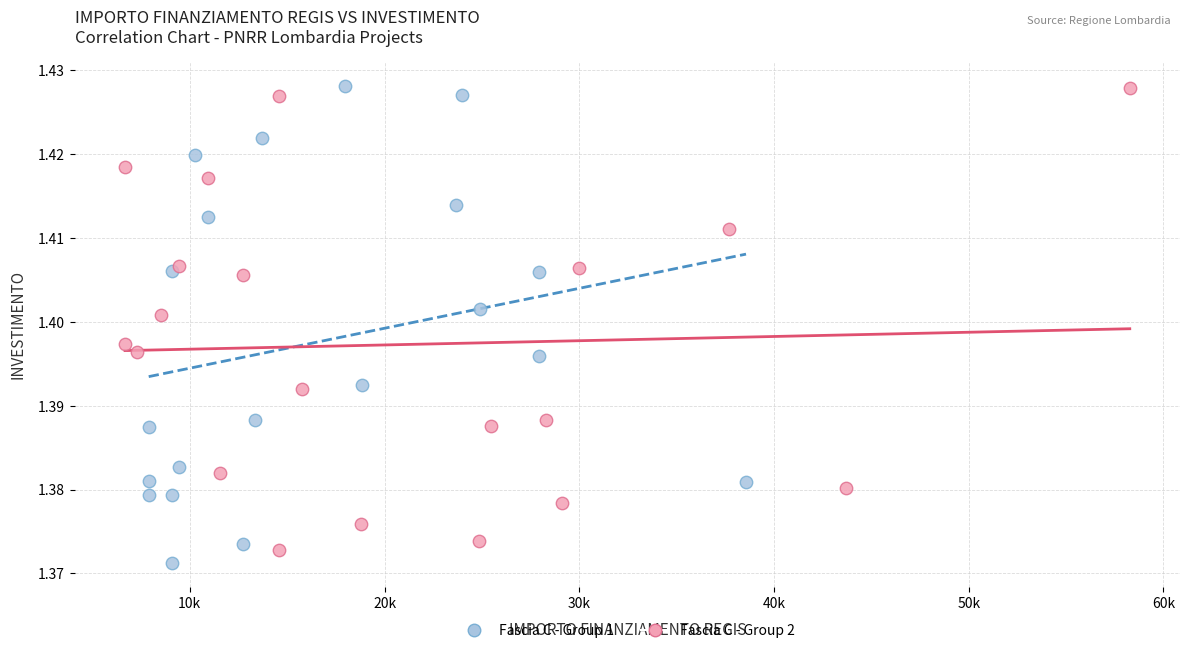

What are all the series names shown in the legend?

Fascia C - Group 1, Fascia C - Group 2